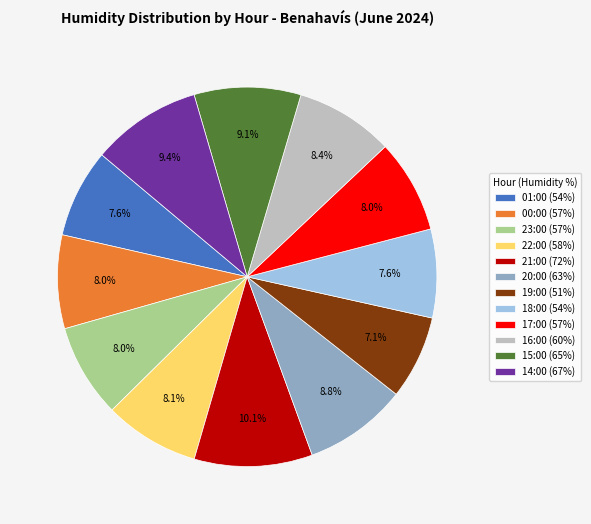

To the nearest percent, what is the difference between the 21:00 and 22:00 slice percentages?

2%